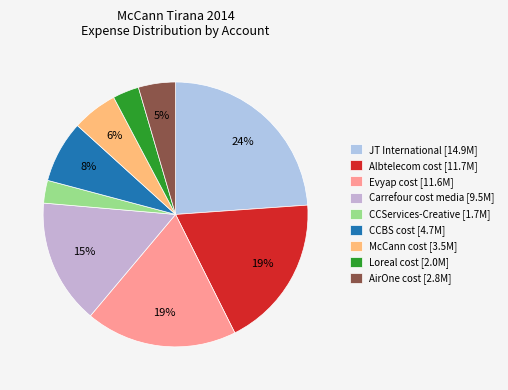

Between Evyap cost and Albtelecom cost, which is larger?

Albtelecom cost